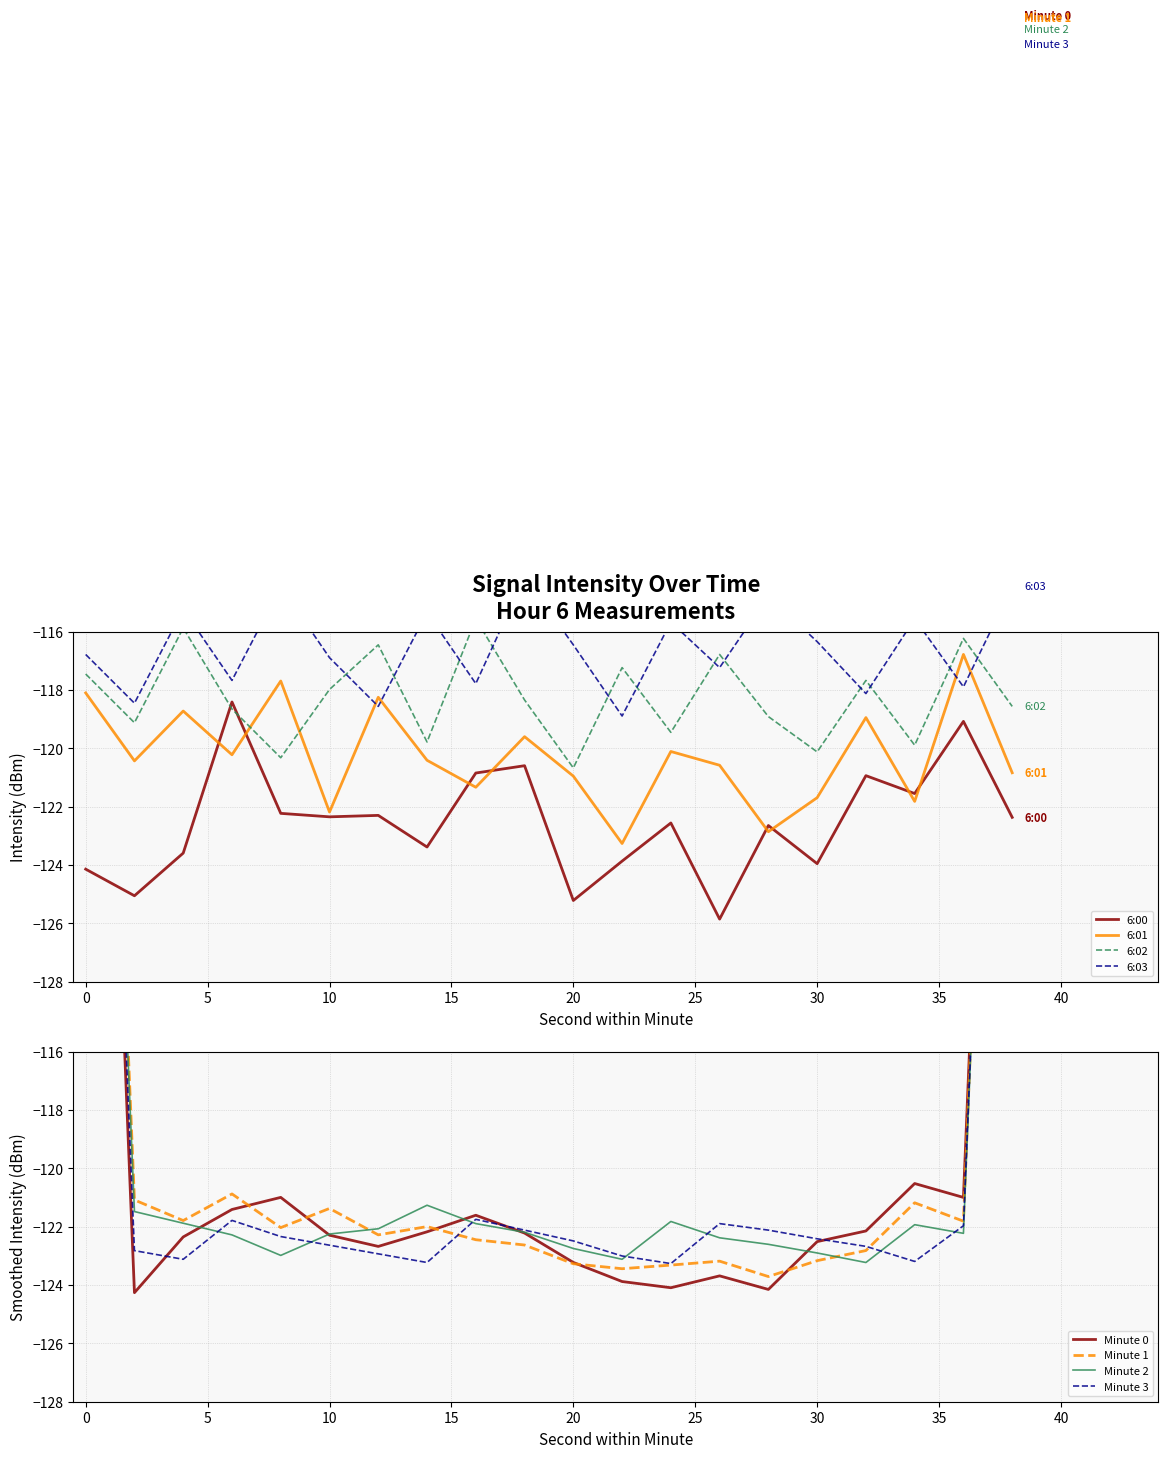

Rank the categories by 6:03 value from lowest to highest.

22, 12, 2, 32, 36, 16, 6, 26, 10, 0, 20, 30, 24, 34, 14, 4, 28, 8, 38, 18